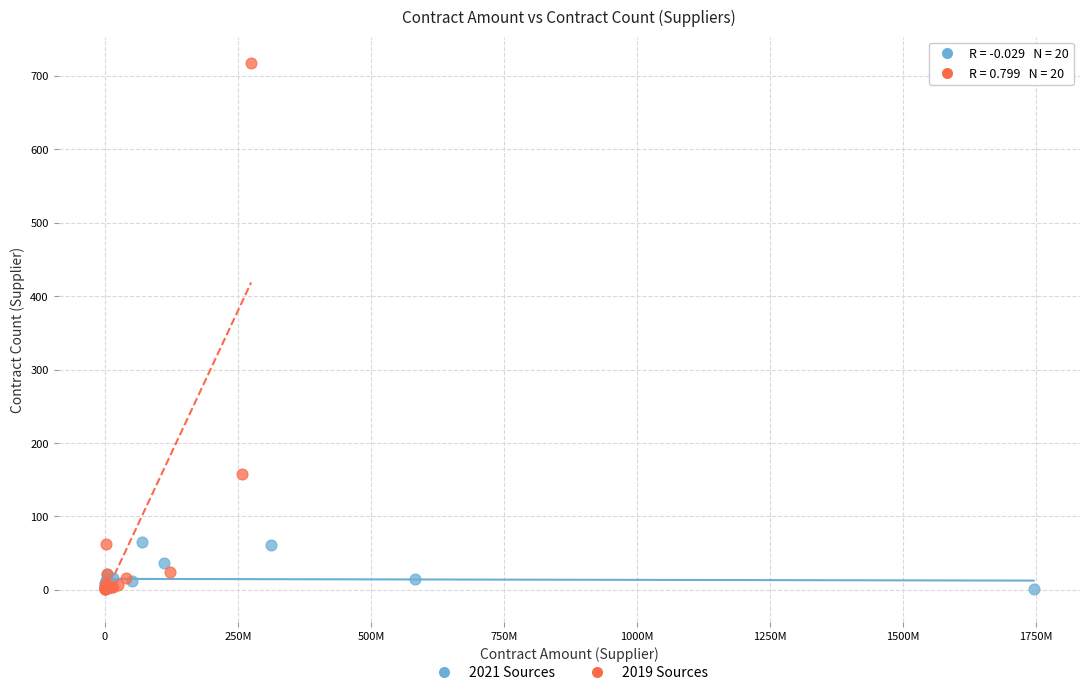

Which series contains the highest Y value?

2019 Sources